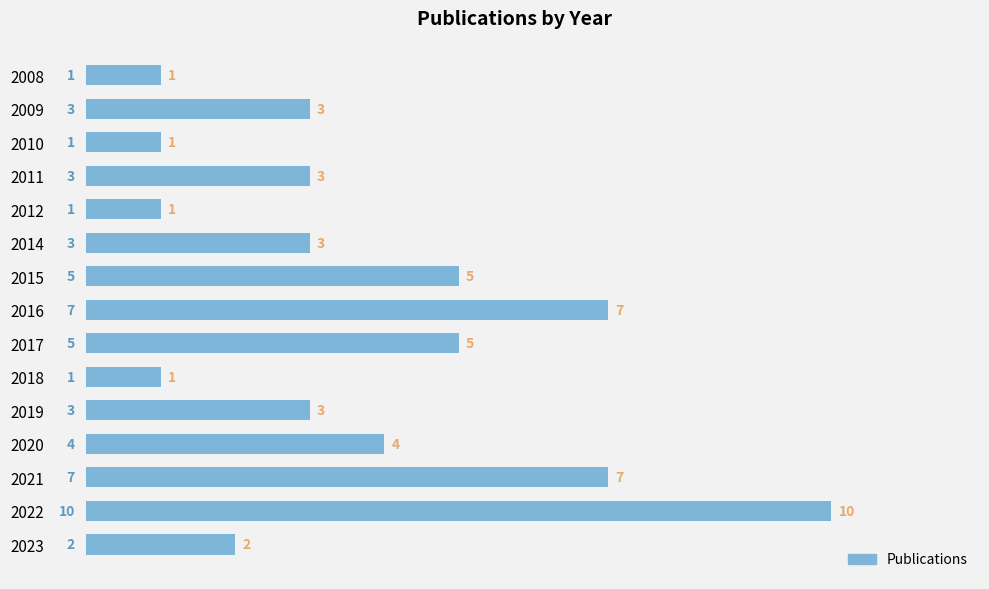

Reading bottom to top, list all the values displayed in this chart.

2	10	7	4	3	1	5	7	5	3	1	3	1	3	1